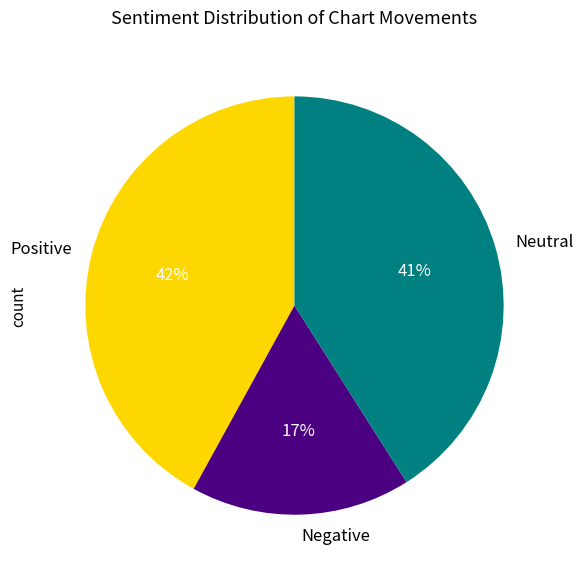

What is the largest slice in the pie chart?

Positive